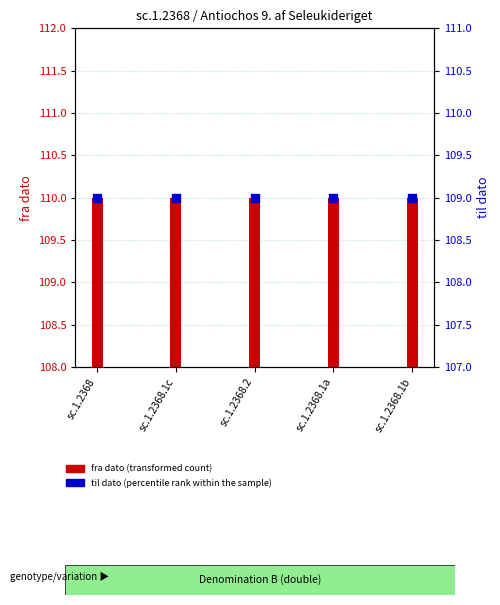

Which series contains the lowest Y value?

til dato